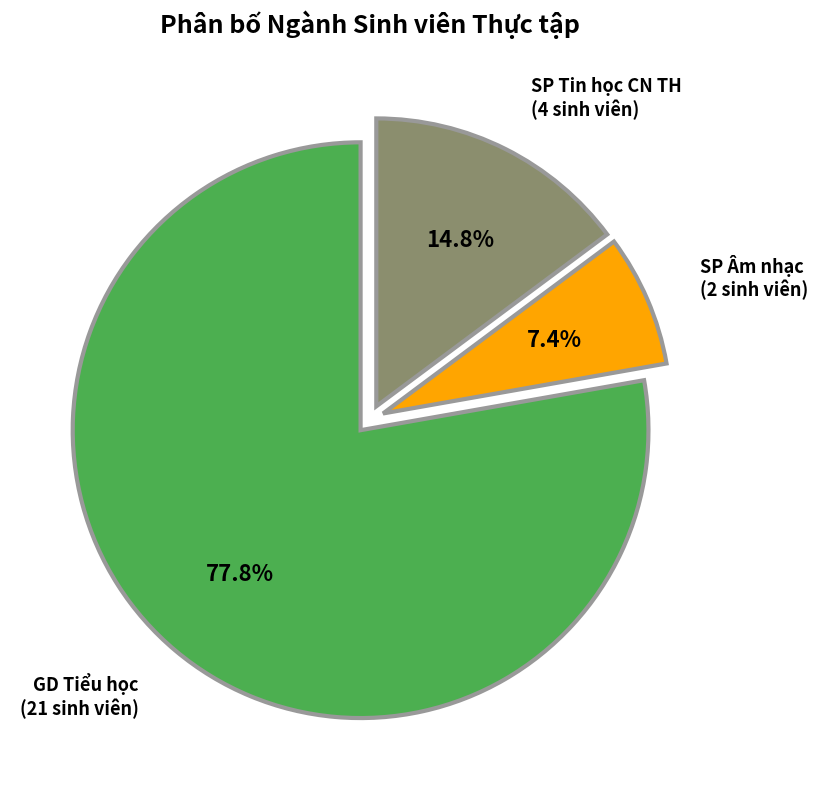

How many segments does this pie chart have?

3